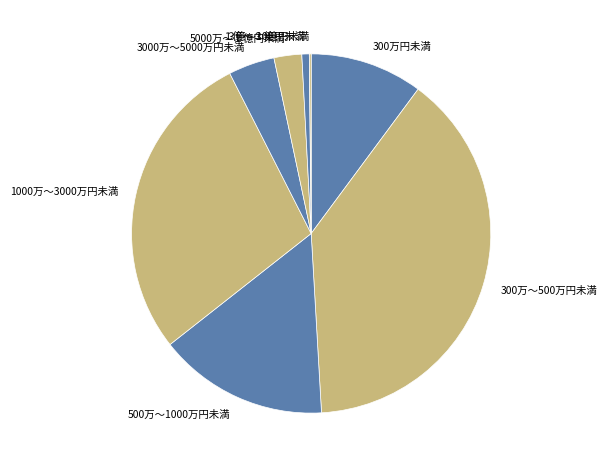

Do 300万～500万円未満 and 500万～1000万円未満 together represent more than half of the pie?

Yes